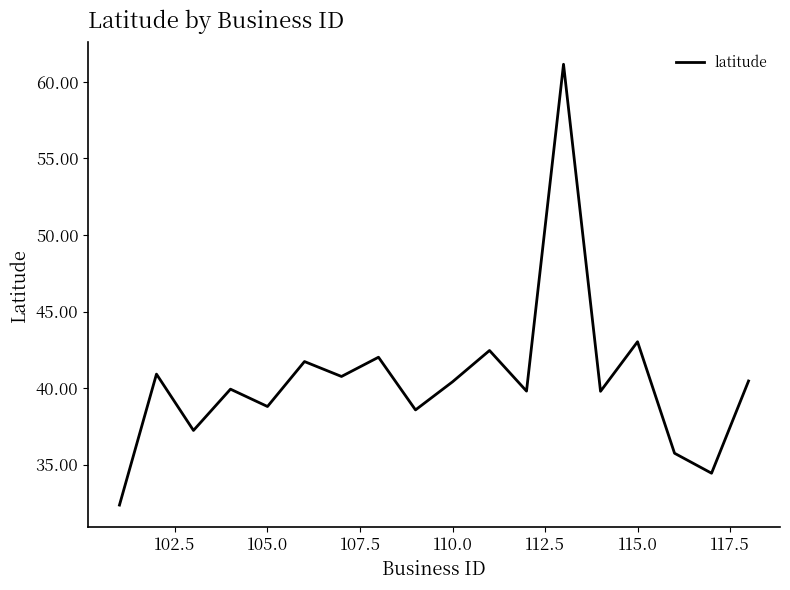

What is the smallest value displayed?

32.4